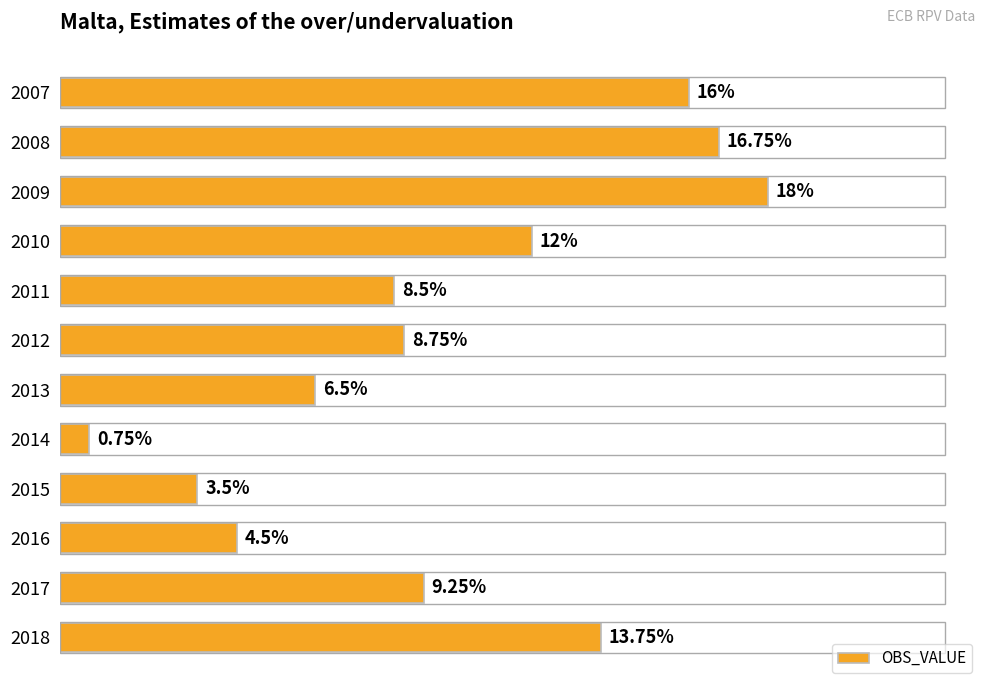

List the labels in order of value, smallest first.

2014, 2015, 2016, 2013, 2011, 2012, 2017, 2010, 2018, 2007, 2008, 2009